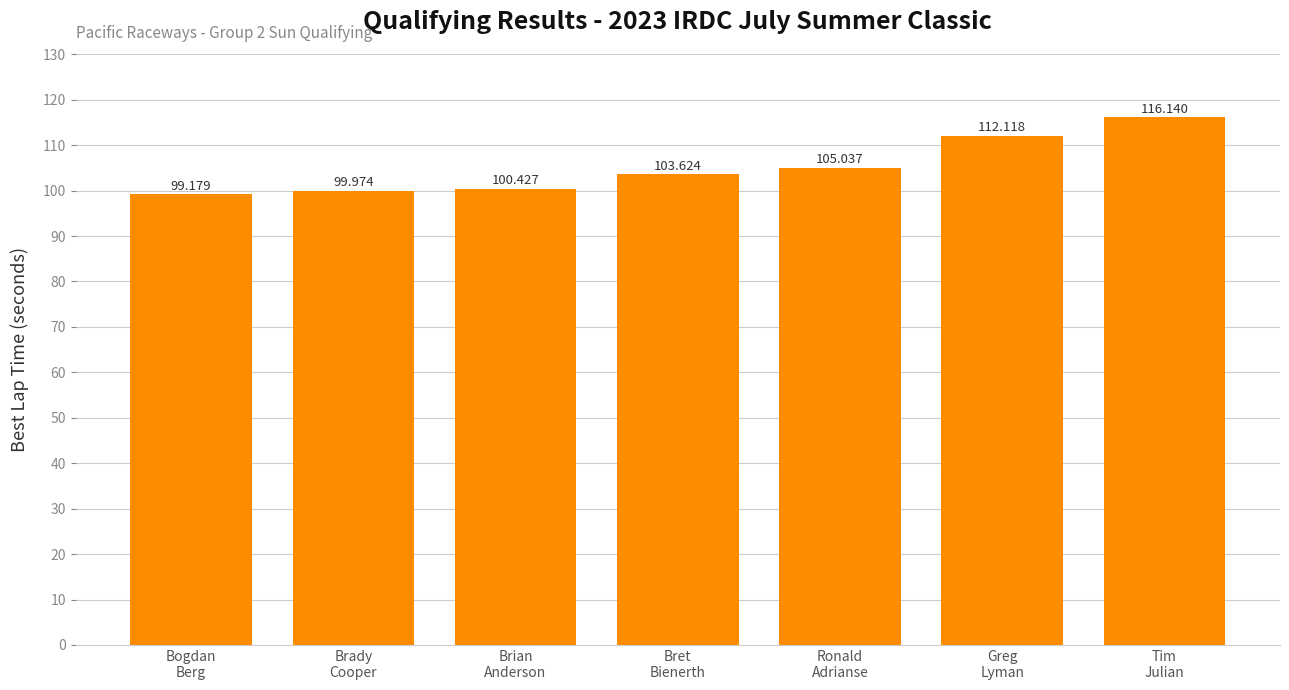

What is the sum of all values?

736.5